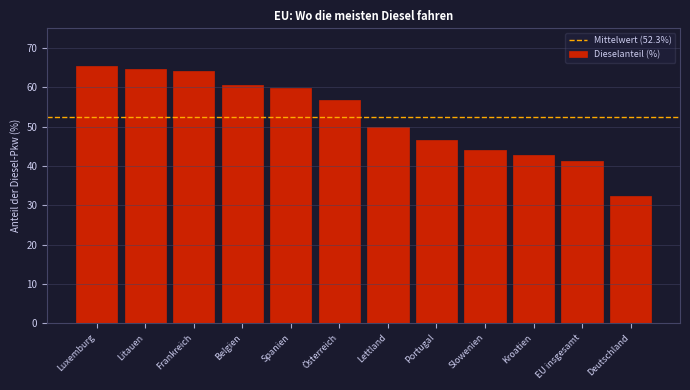

Reading left to right, list all the values displayed in this chart.

Luxemburg=65.3	Litauen=64.6	Frankreich=64.2	Belgien=60.7	Spanien=59.7	Österreich=56.8	Lettland=49.8	Portugal=46.6	Slowenien=44.1	Kroatien=42.8	EU insgesamt=41.2	Deutschland=32.3